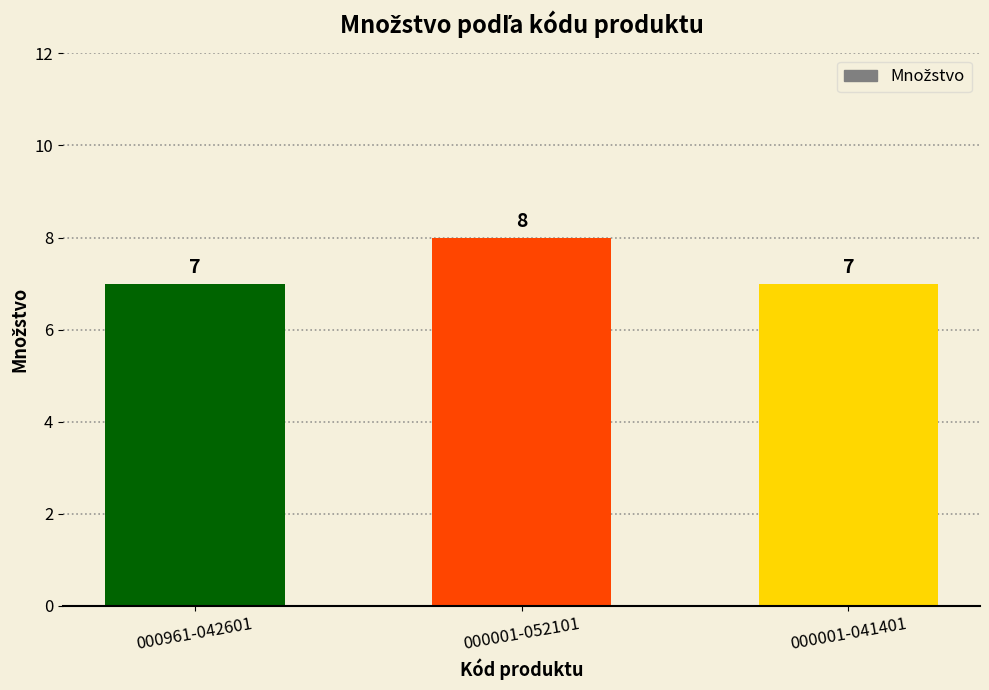

The value at 000961-042601 is 11. True or false?

False